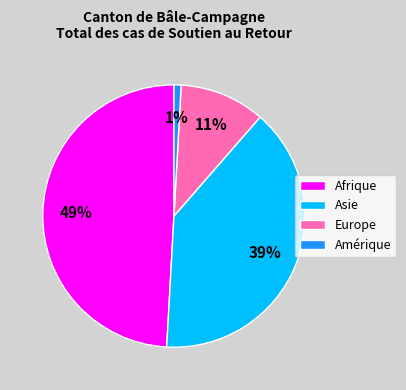

Between Afrique and Europe, which is larger?

Afrique